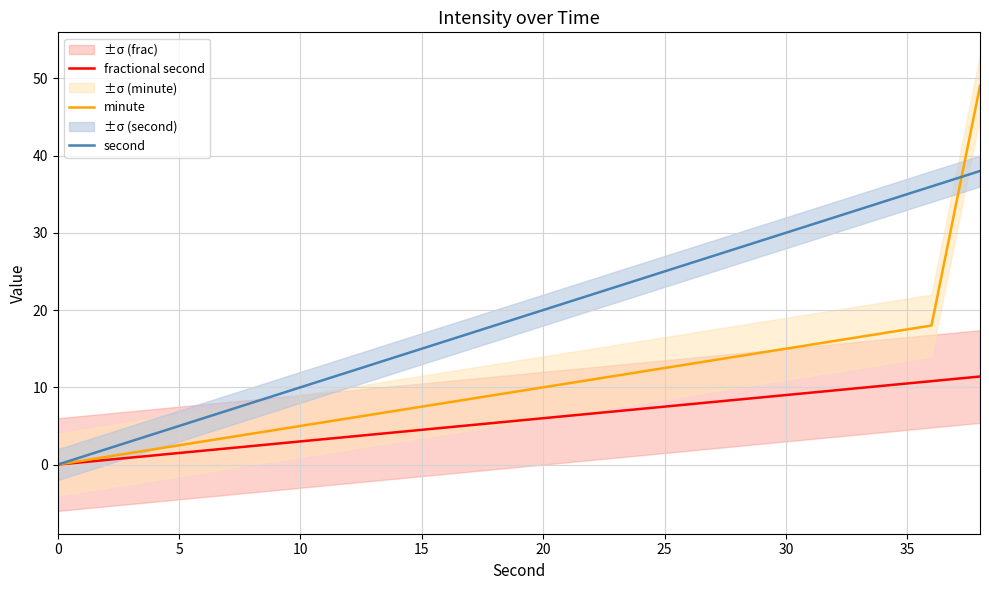

The minute series shows 0.0 at 0. True or false?

True